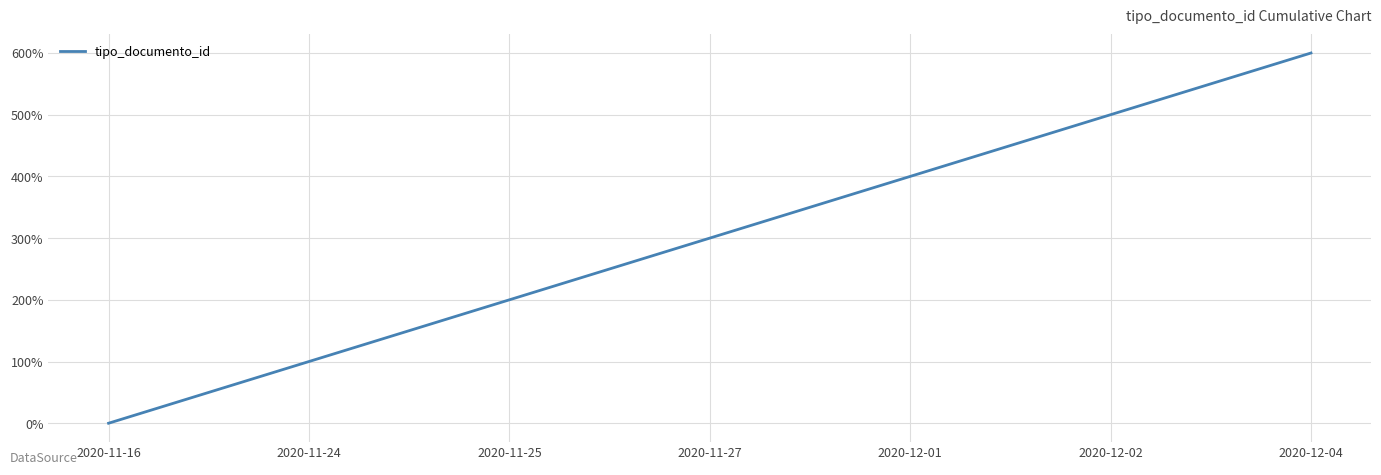

How many values are between 100 and 500?

5